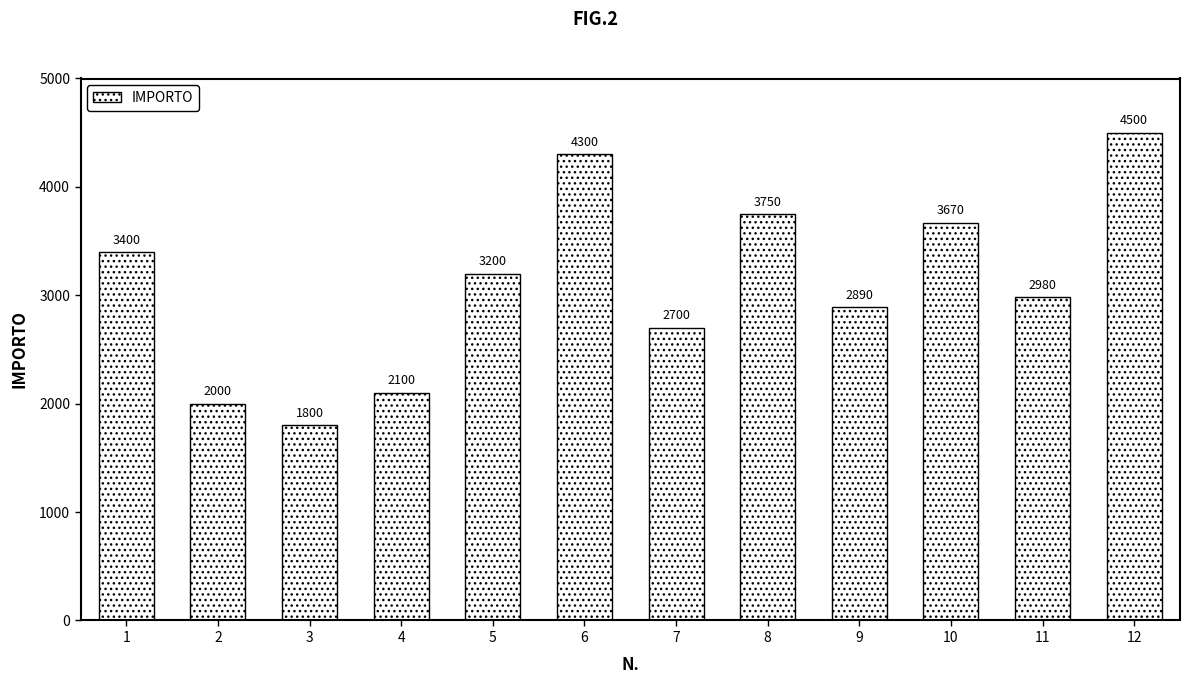

Does the chart contain stacked bars?

No